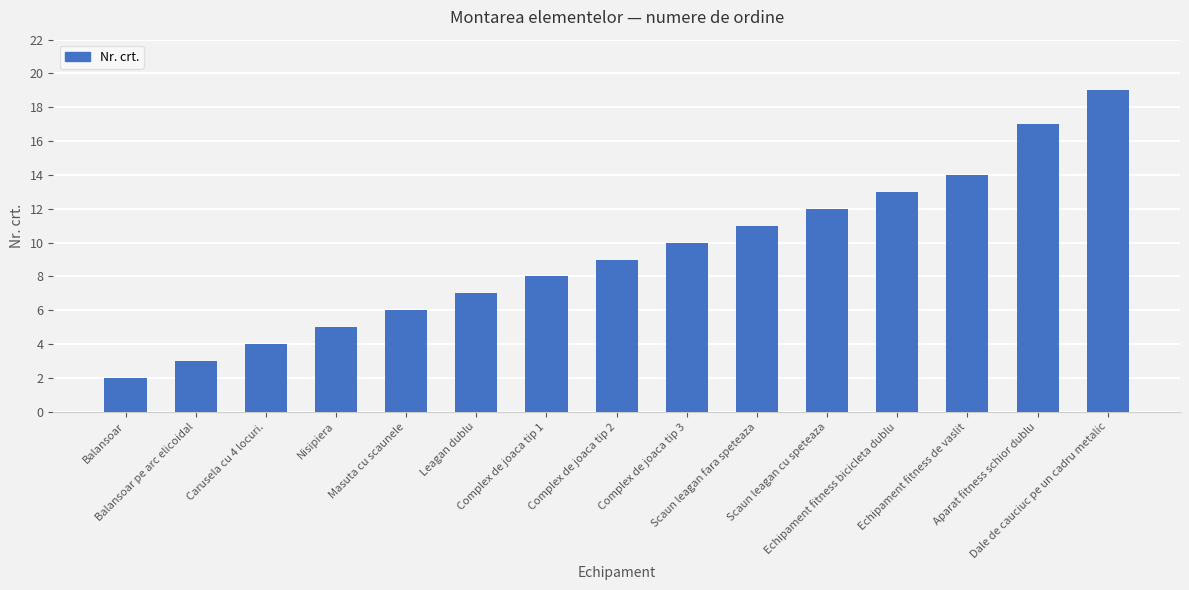

What is the difference between the maximum and minimum values?

17